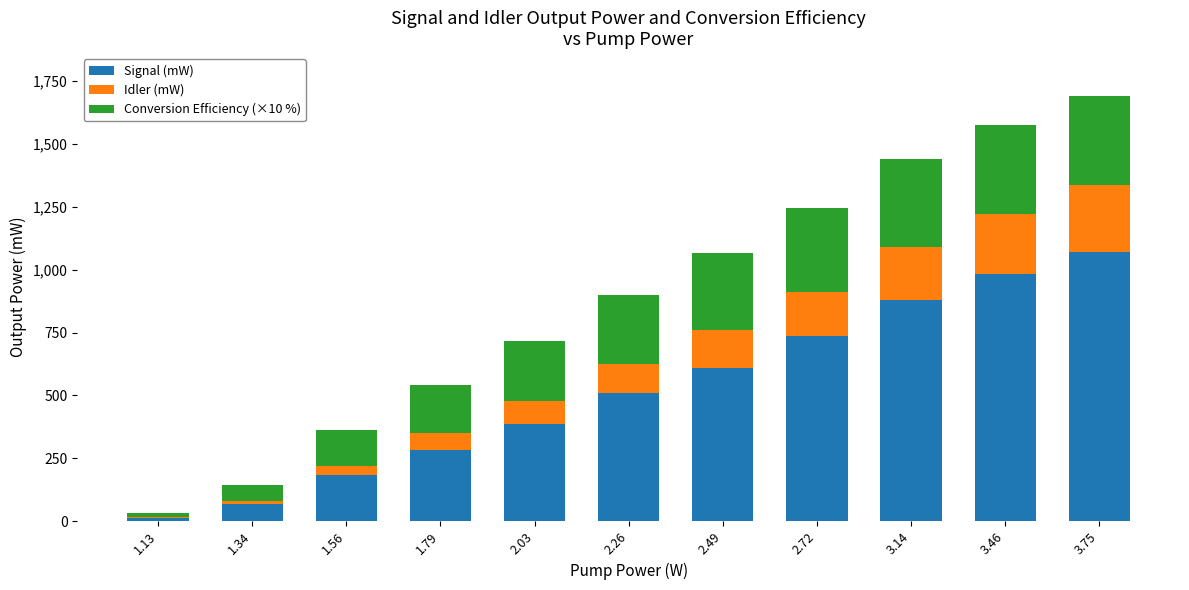

What are all the series names shown in the legend?

Signal (mW), Idler (mW), Conversion Efficiency (×10 %)